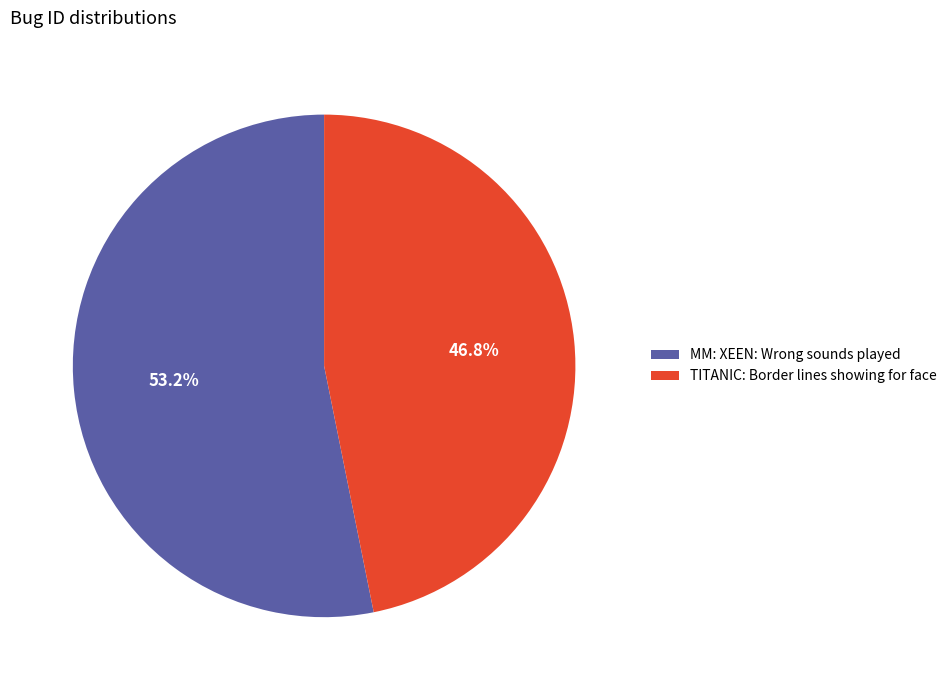

Do TITANIC: Border lines showing for face and MM: XEEN: Wrong sounds played together represent more than half of the pie?

Yes